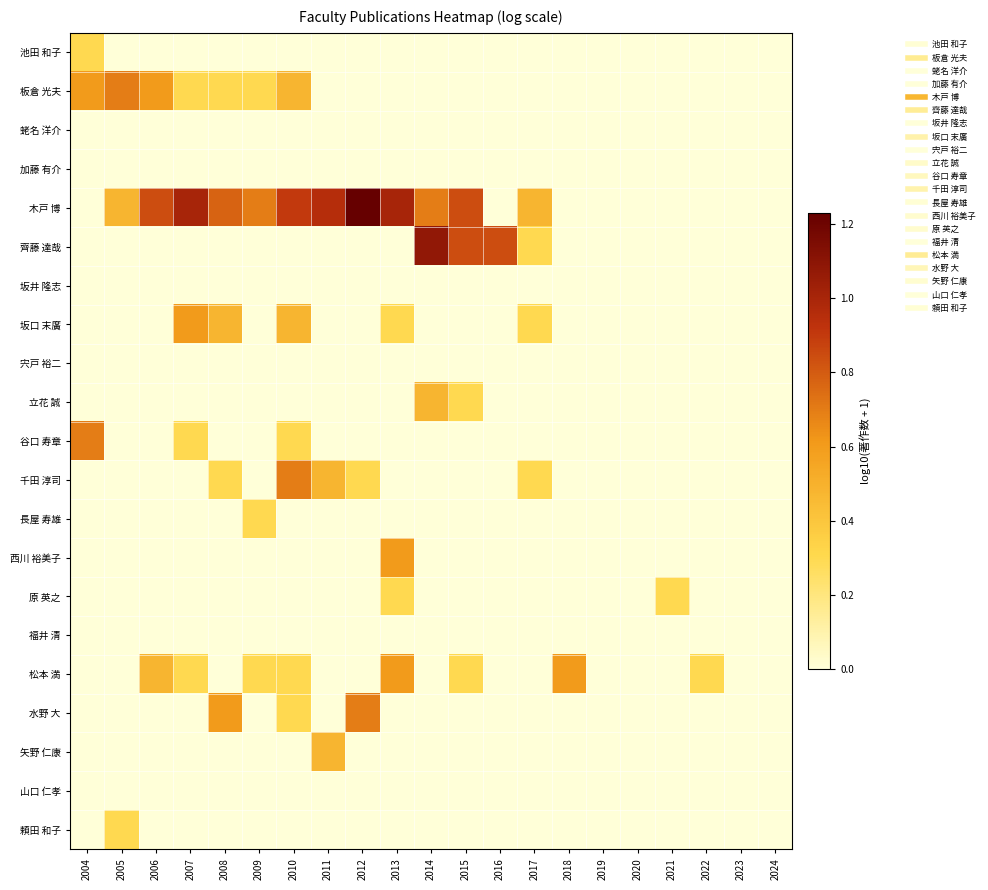

At how many categories does at least one series exceed 0?

17